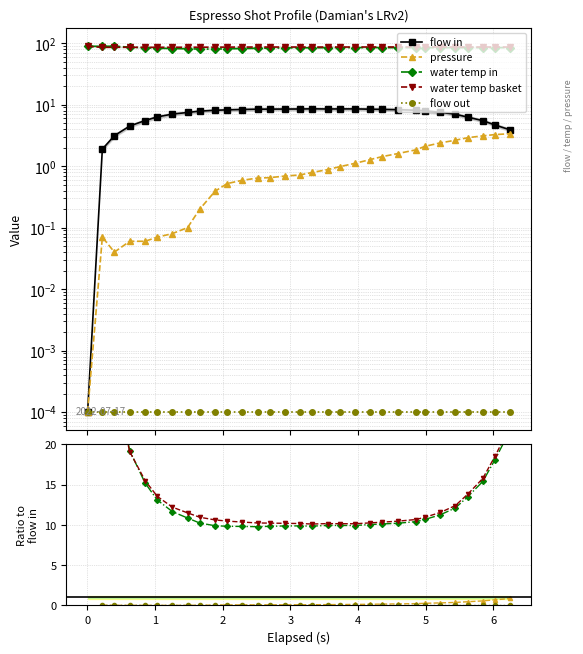

What is the value of the flow in point at the 16th from the left?

8.5